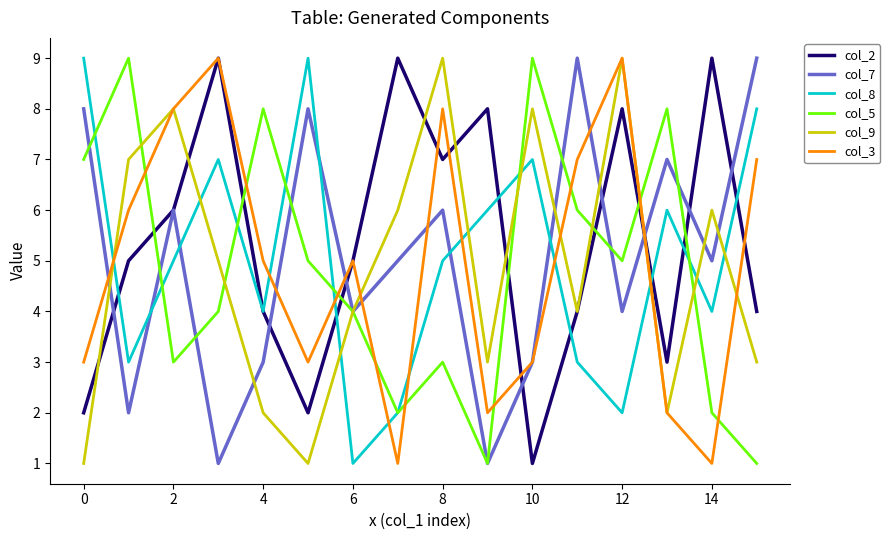

True or false: col_5 and col_3 intersect in this chart.

True